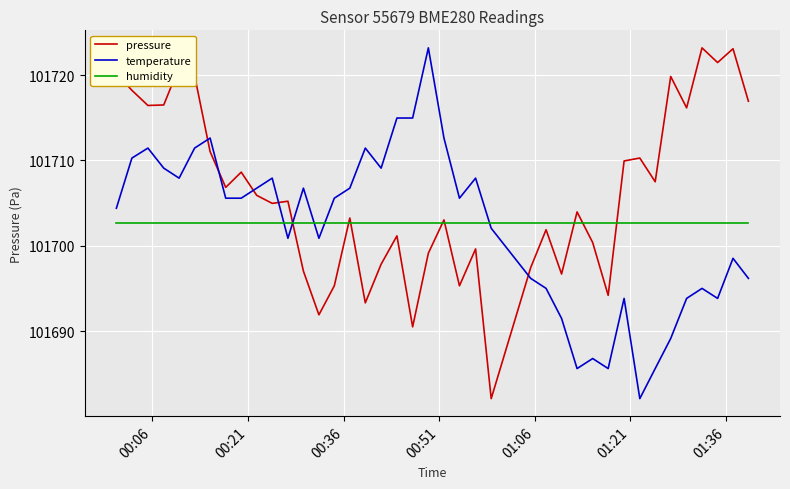

Does the chart have visible grid lines?

Yes